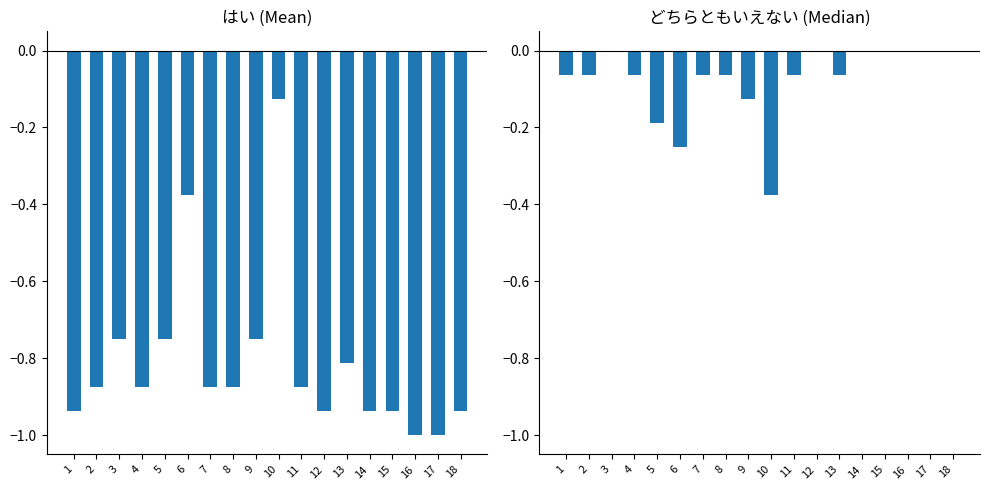

What is the total value across all series at 5?

-0.9